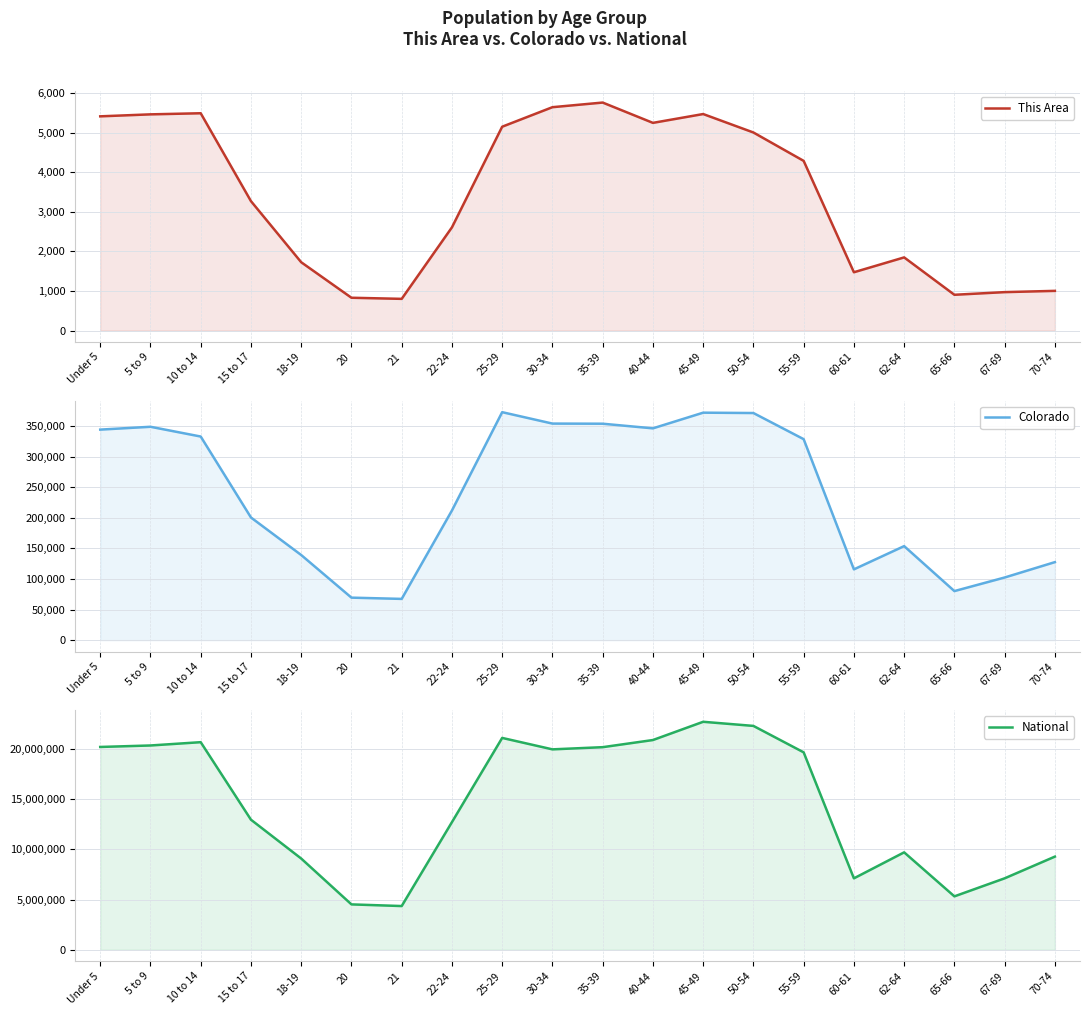

What is the minimum value shown in the chart?

800